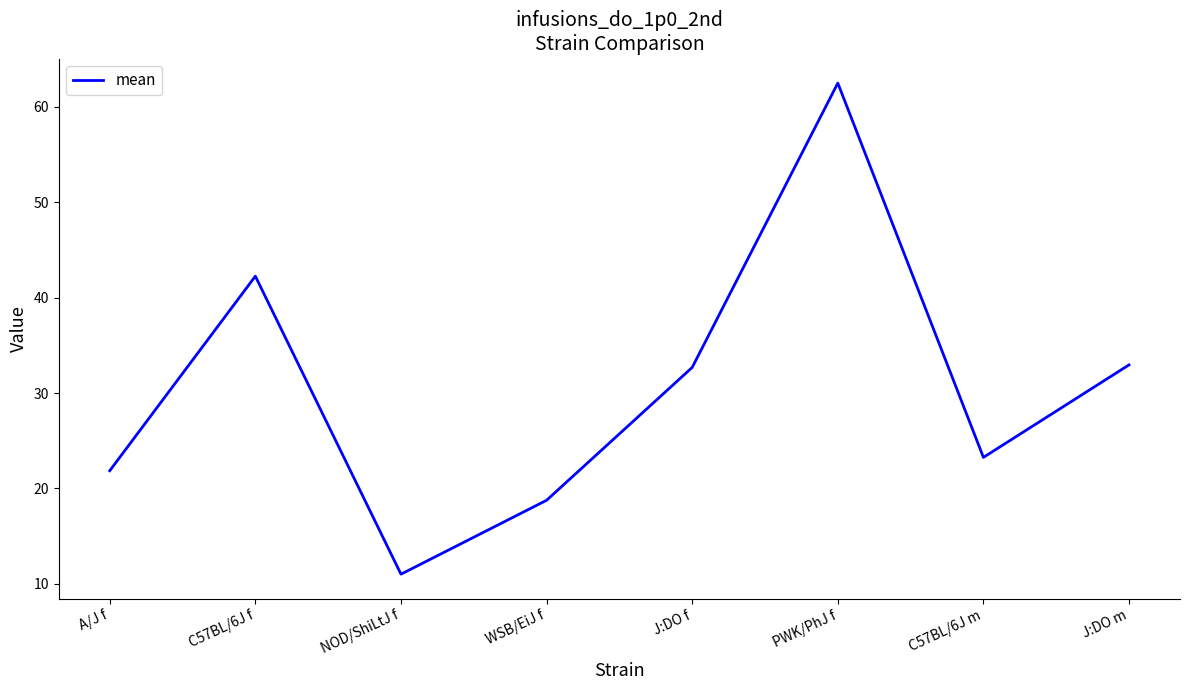

What is the change in value from A/J f to J:DO m?

+11.1